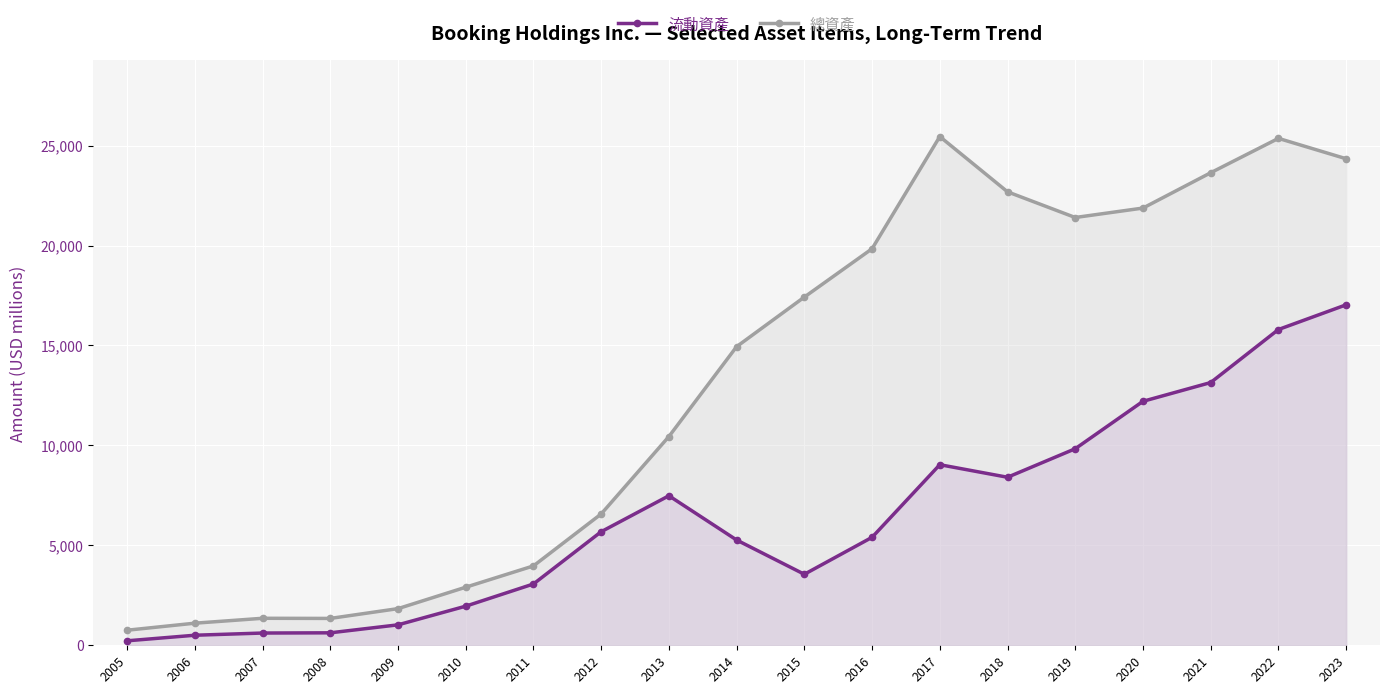

Rank the categories by 流動資產 value from highest to lowest.

2023, 2022, 2021, 2020, 2019, 2017, 2018, 2013, 2012, 2016, 2014, 2015, 2011, 2010, 2009, 2008, 2007, 2006, 2005